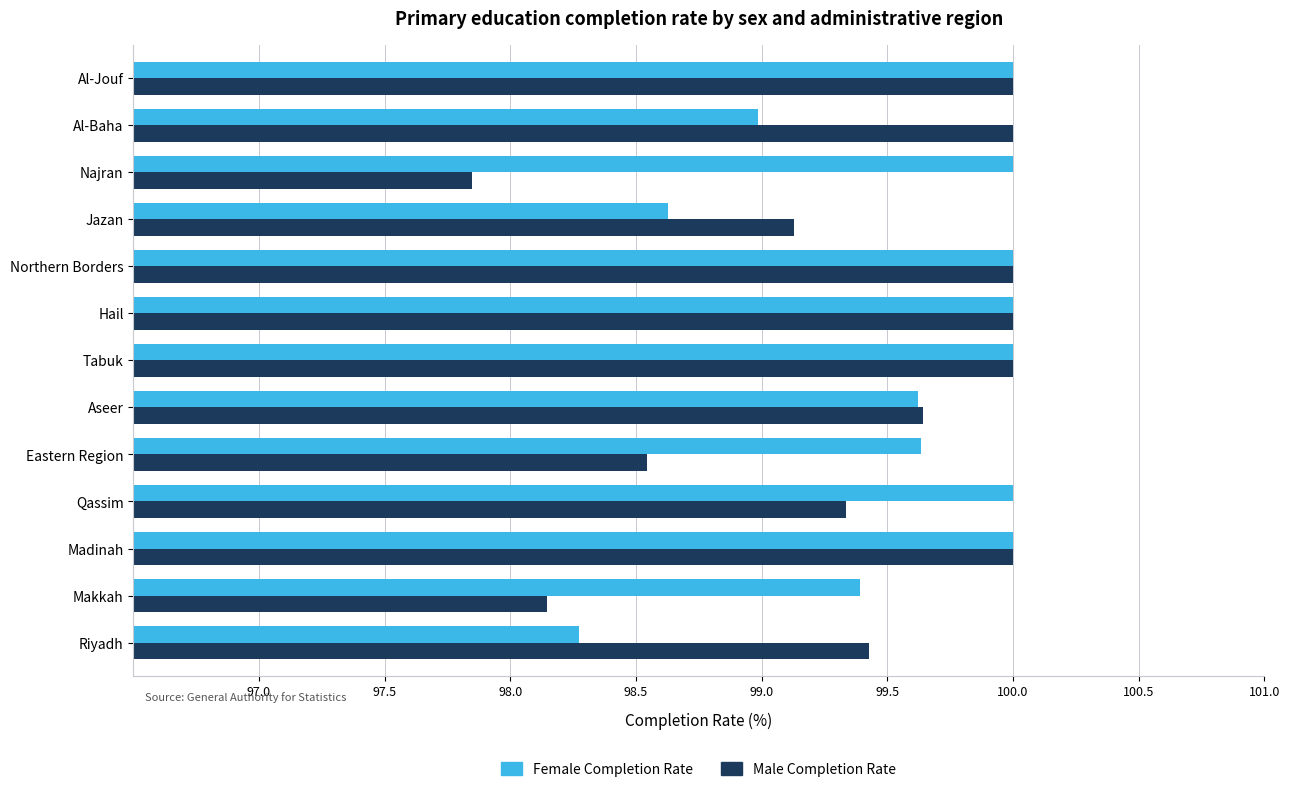

How many data points does each series have?

13